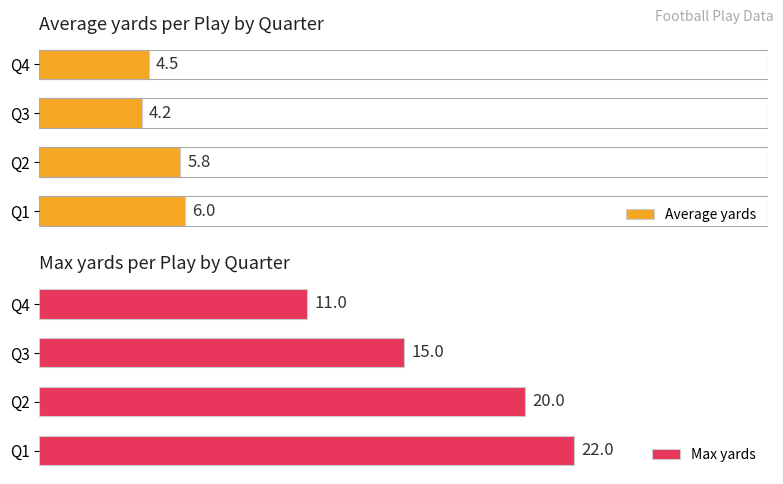

How many bars are there in each group?

2